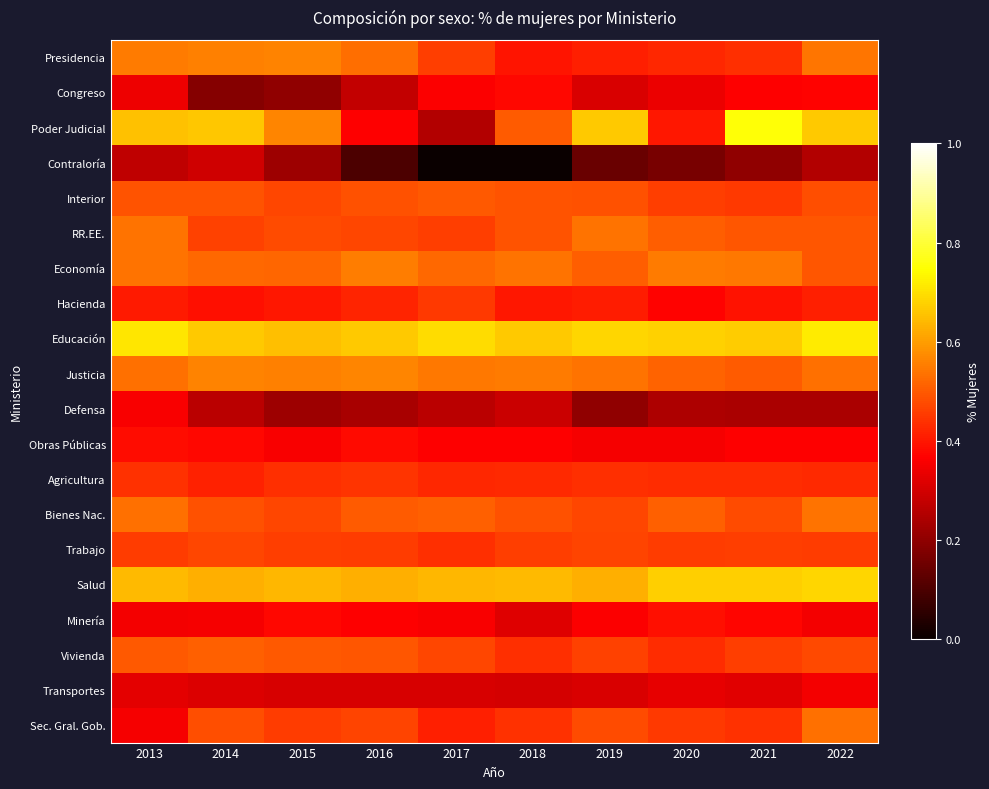

Which series has the widest spread of values?

Poder Judicial